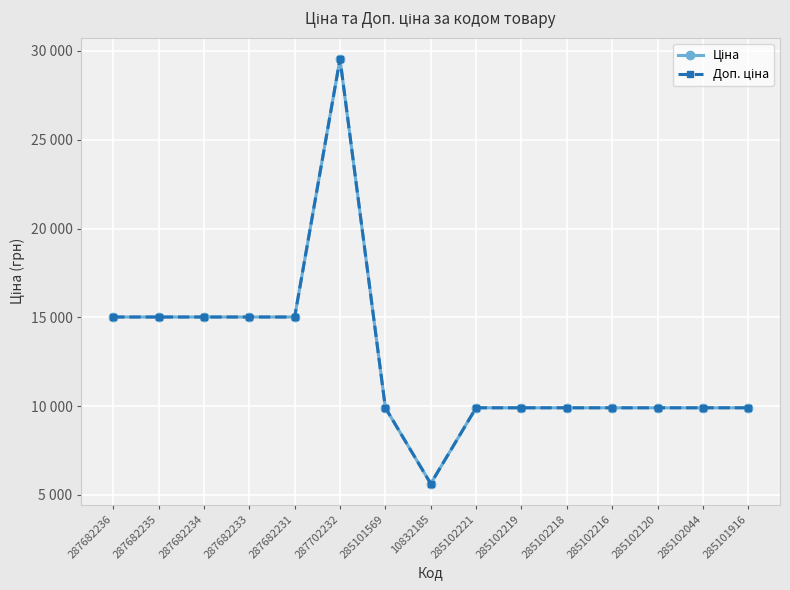

Is this an area chart (filled region under the line)?

No